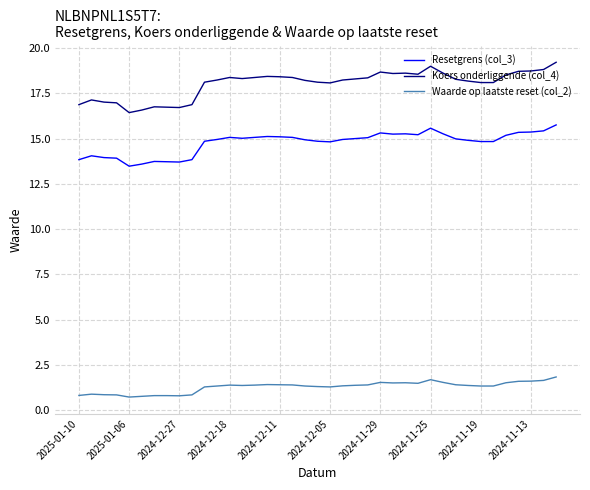

What is the minimum value shown in the chart?

0.7